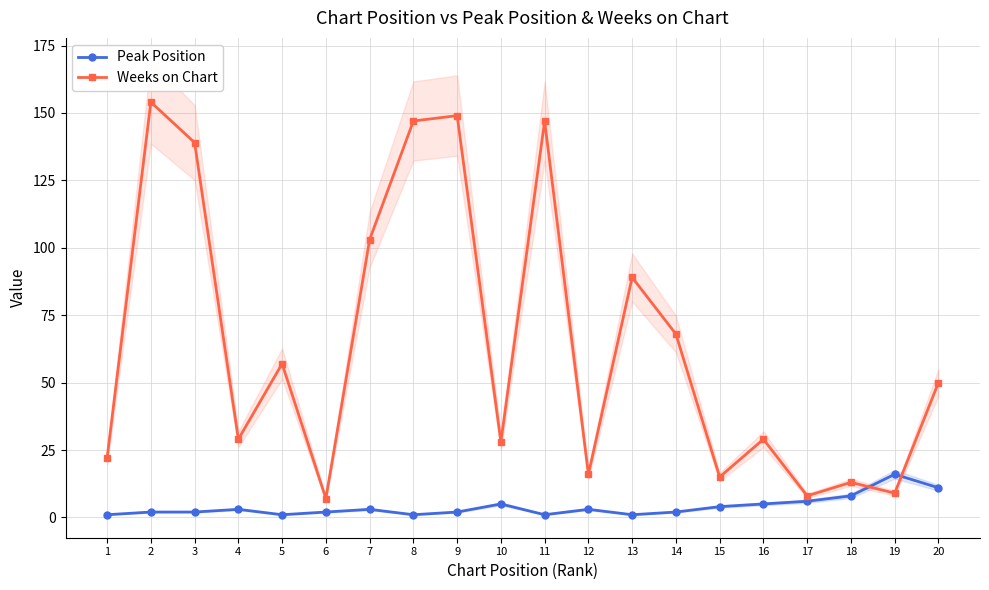

Reading left to right, what are all the values shown in this chart?

Peak Position: 1=1	2=2	3=2	4=3	5=1	6=2	7=3	8=1	9=2	10=5	11=1	12=3	13=1	14=2	15=4	16=5	17=6	18=8	19=16	20=11
Weeks on Chart: 1=22	2=154	3=139	4=29	5=57	6=7	7=103	8=147	9=149	10=28	11=147	12=16	13=89	14=68	15=15	16=29	17=8	18=13	19=9	20=50